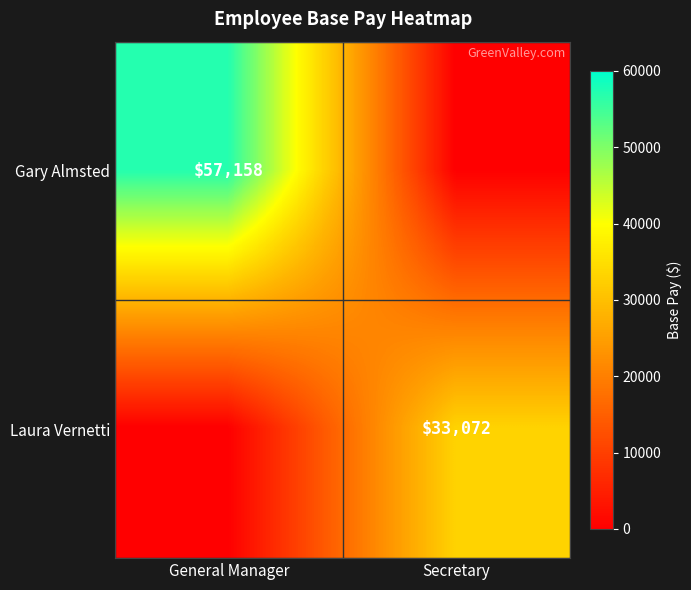

Is the value of Laura Vernetti at Secretary greater than the value of Gary Almsted at General Manager?

No